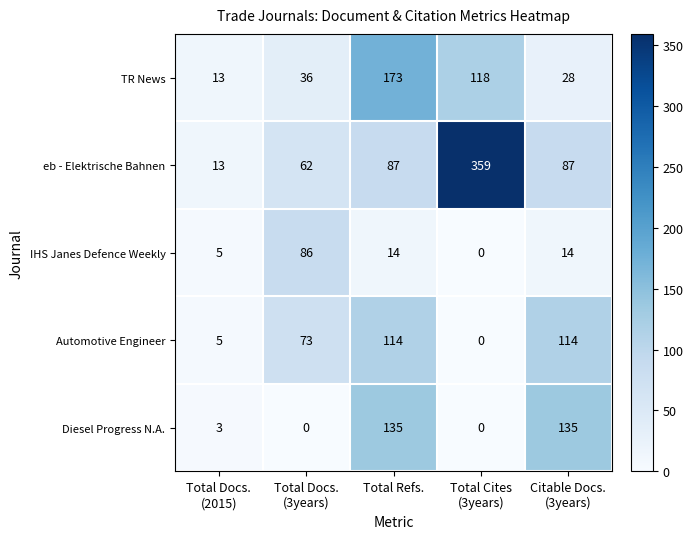

Which series has the largest total across all categories?

eb - Elektrische Bahnen